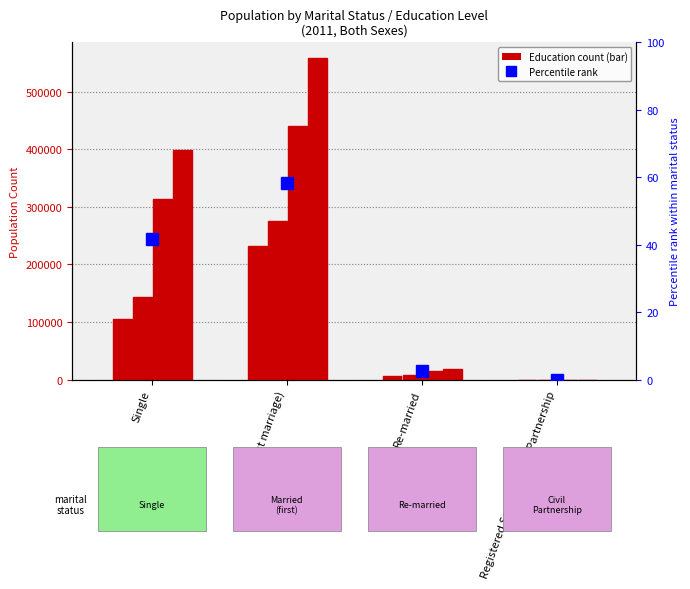

The value of Primary (incl. no formal education) at Married (first marriage) is 232444.0. True or false?

True